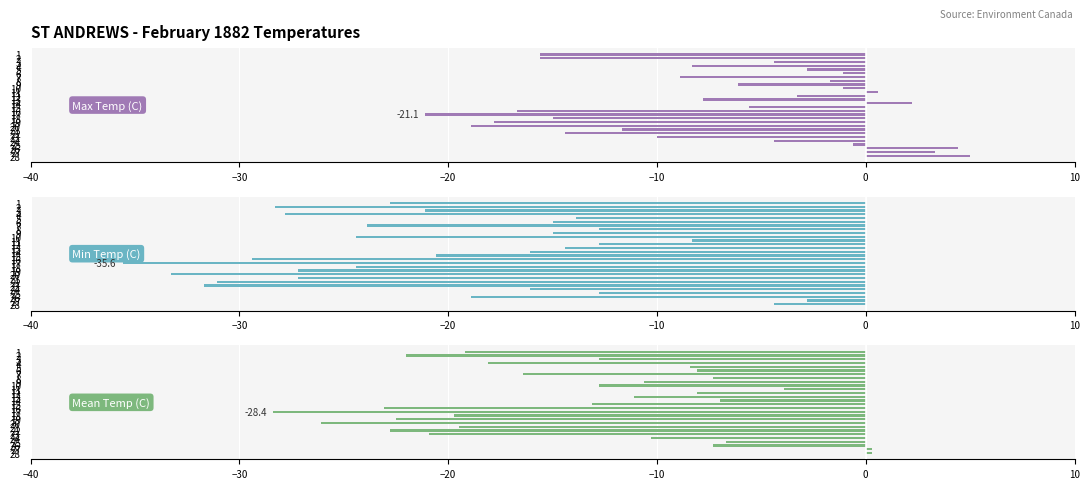

What is the maximum value for Mean Temp (C)?

0.3